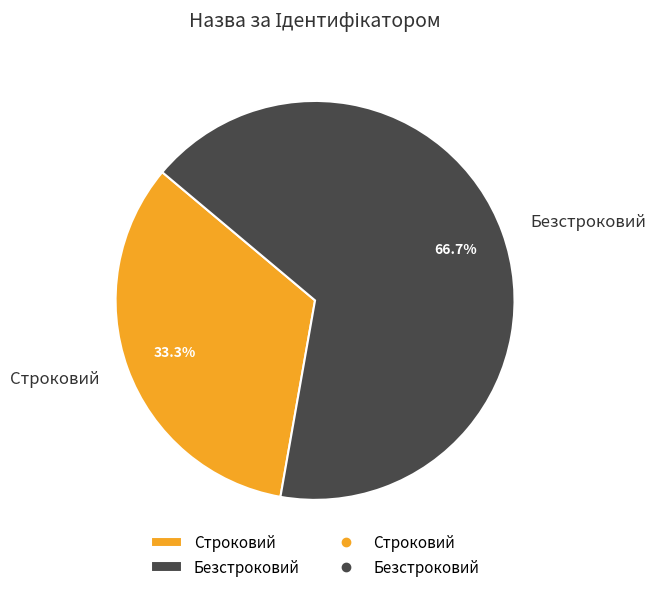

Which slice represents more than half of the pie?

Безстроковий